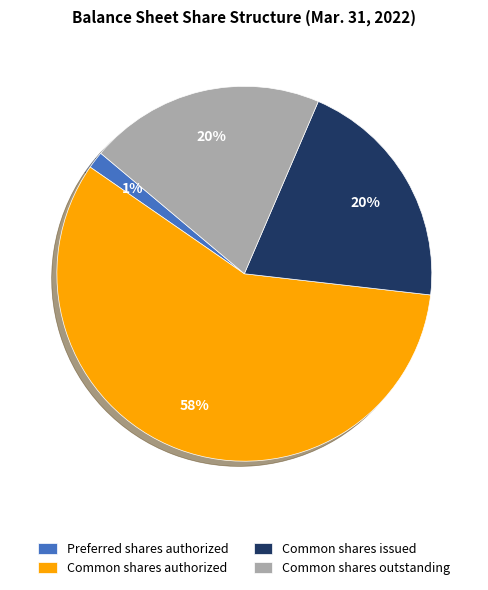

True or false: Common shares outstanding accounts for 10% of the total.

False